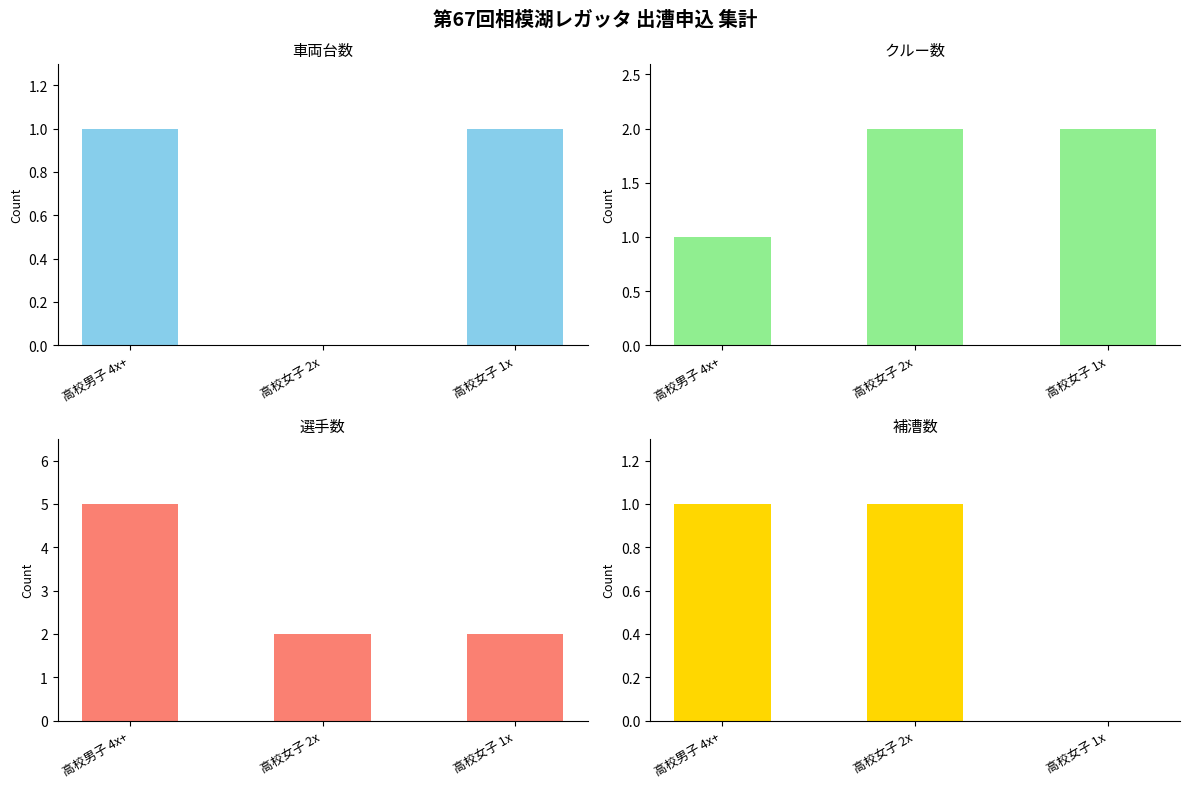

How many values in 補漕数 are above zero?

2